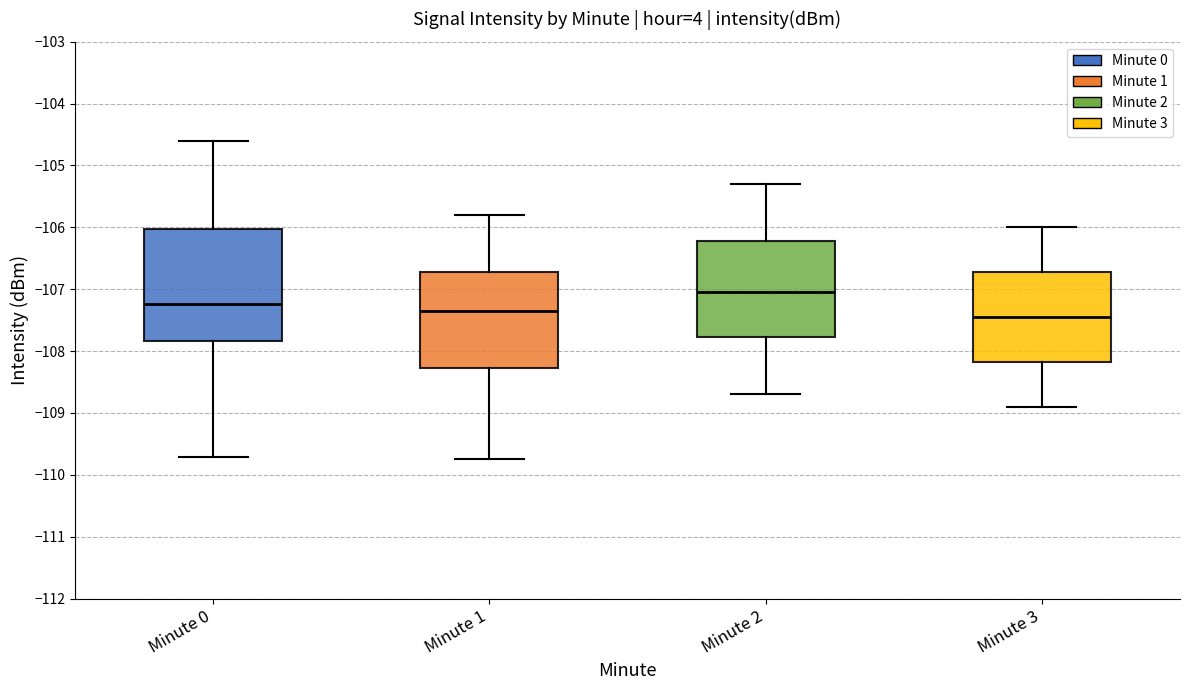

Reading left to right, read every box against the y-axis: the position of its median line, the range the box covers, and the ends of its whiskers. The values are not printed on the chart, so give them approximately, as read against the axis.

Minute 0: median -107.2, box -107.8 to -106.0, whiskers -109.7 to -104.6
Minute 1: median -107.3, box -108.3 to -106.7, whiskers -109.7 to -105.8
Minute 2: median -107.0, box -107.8 to -106.2, whiskers -108.7 to -105.3
Minute 3: median -107.4, box -108.2 to -106.7, whiskers -108.9 to -106.0